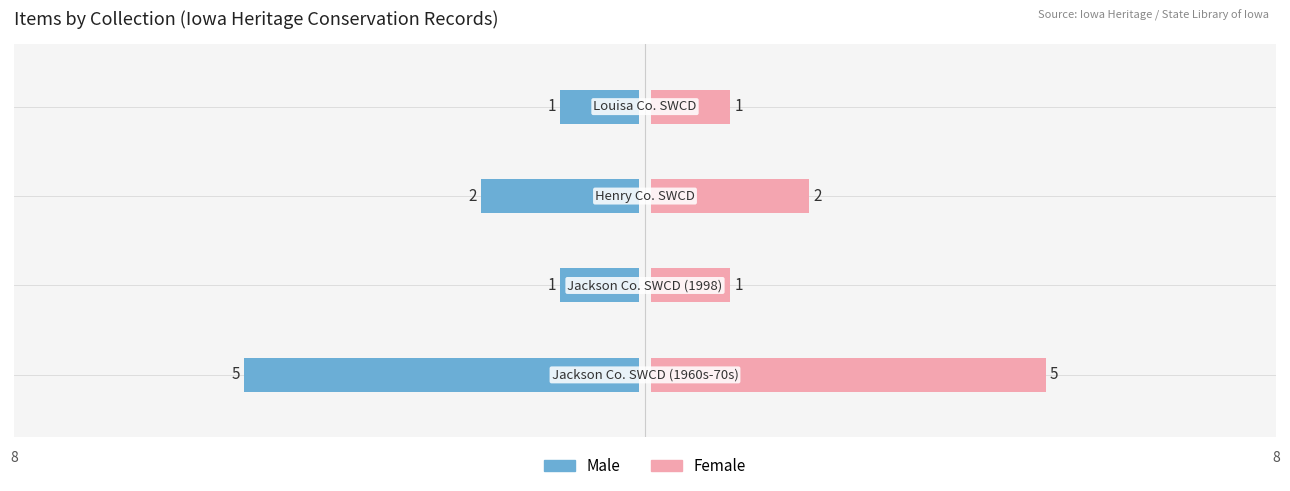

Does the chart contain stacked bars?

No